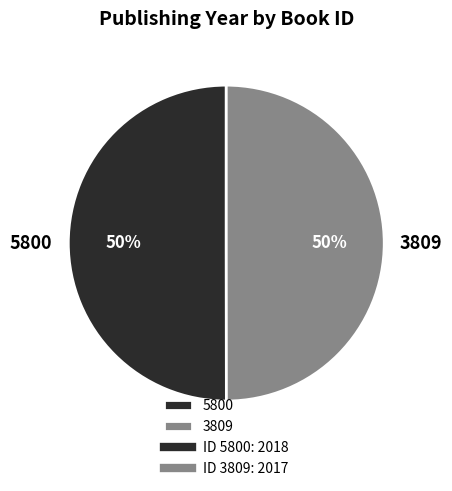

Is it true that 3809 is 61% of the pie?

False